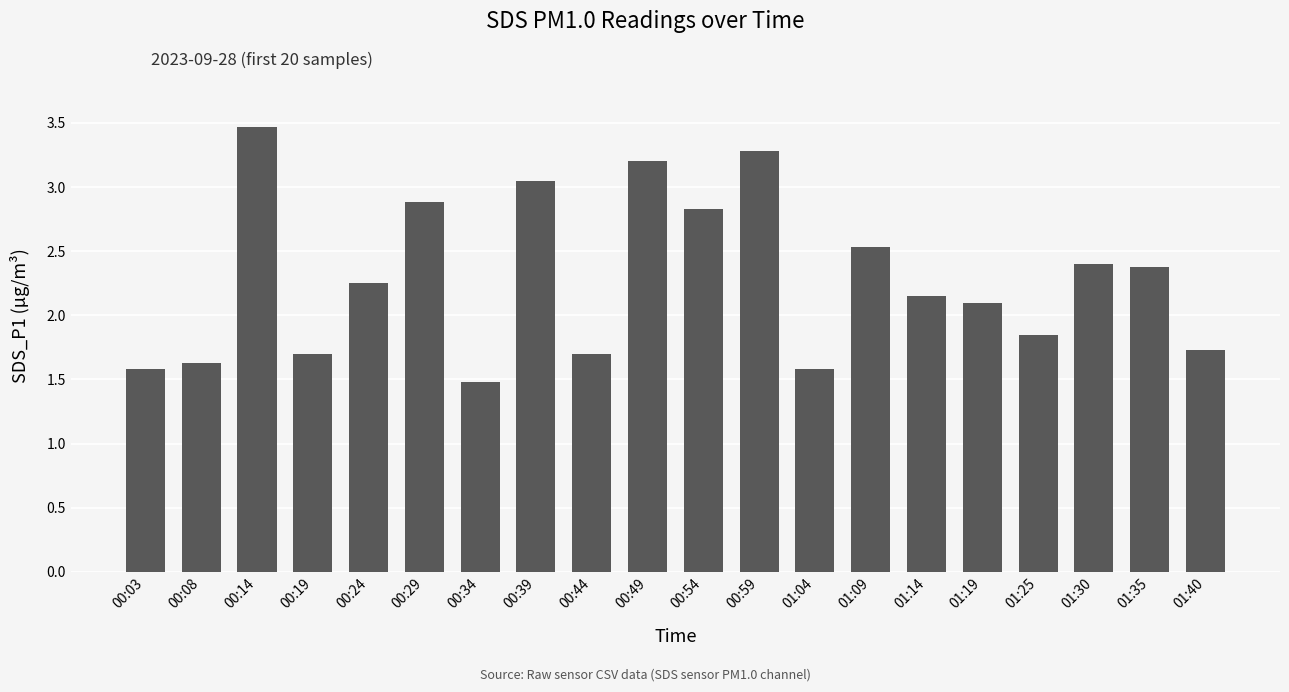

What is the label of the 13th bar from the left?

01:04